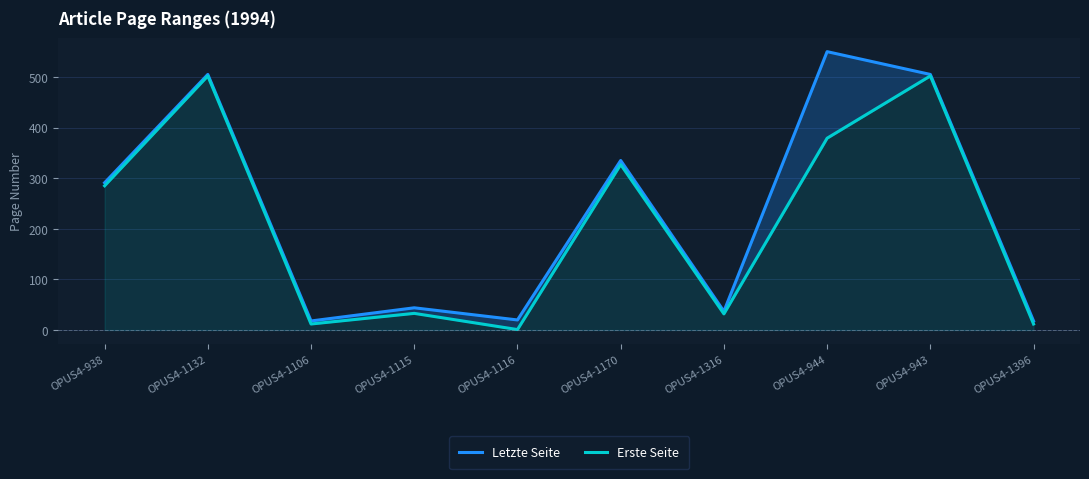

What is the spread (max minus min) of values at OPUS4-938?

6